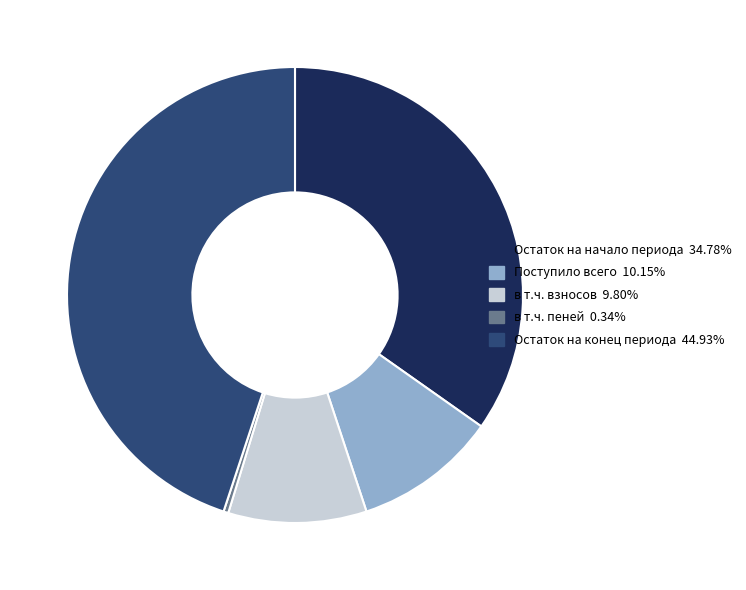

True or false: в т.ч. пеней accounts for 10% of the total.

False